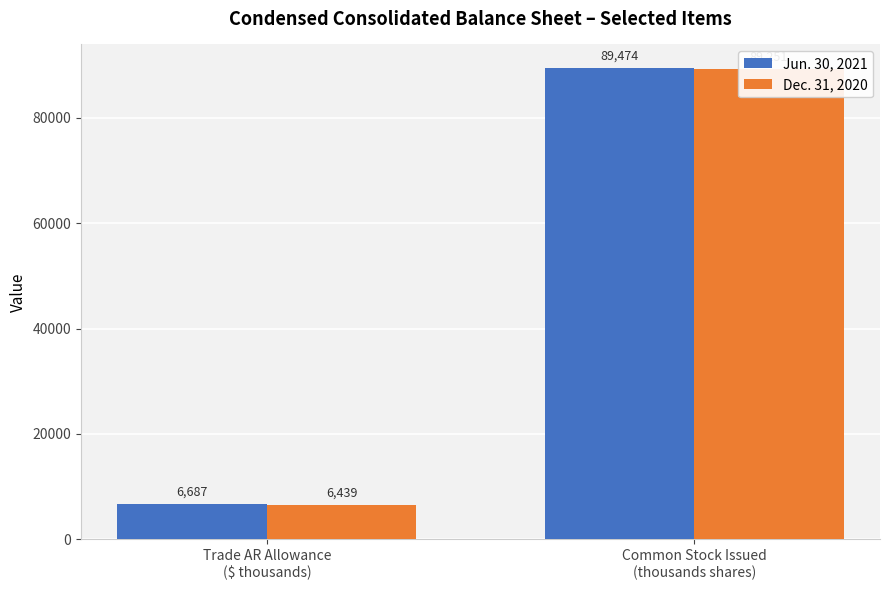

What is the difference between the maximum and minimum values in the Jun. 30, 2021 series?

82787